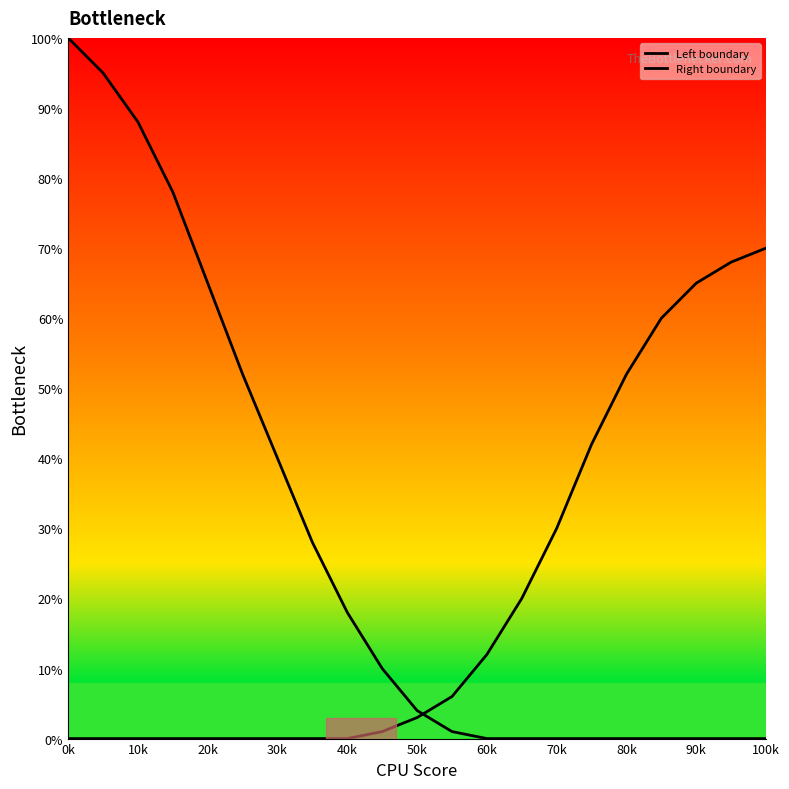

Is this an area chart (filled region under the line)?

No